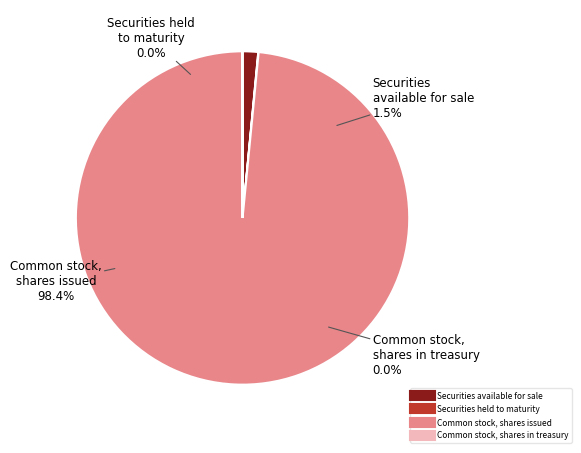

What is the change in value from Securities held to maturity to Common stock, shares in treasury?

-182